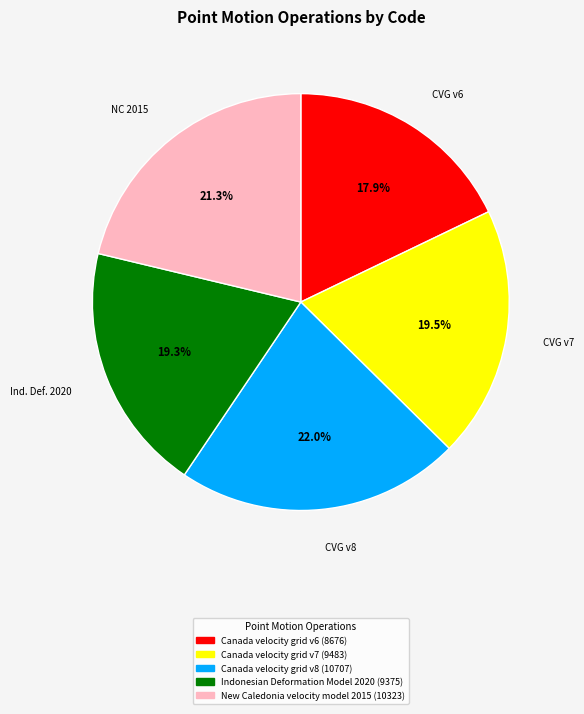

What is the smallest slice in the pie chart?

Canada velocity grid v6